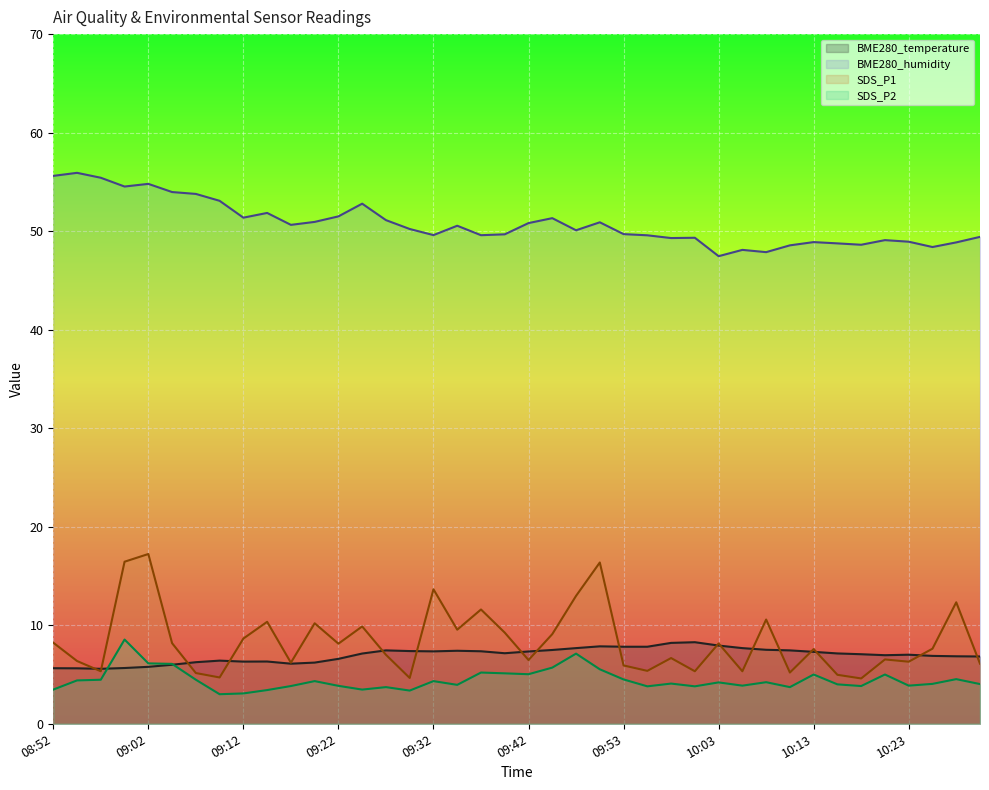

What is the difference between the maximum and minimum values in the SDS_P2 series?

5.6